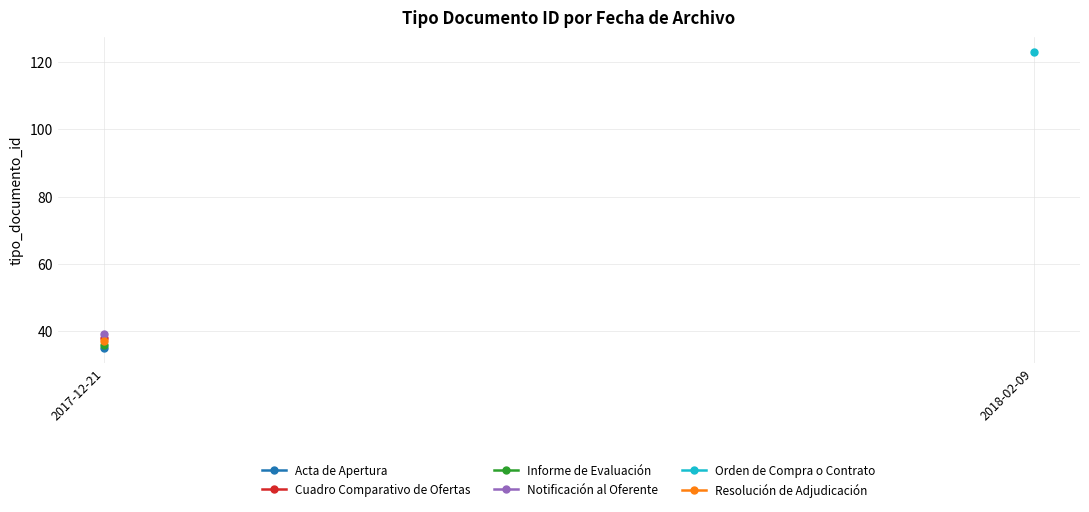

At how many categories does at least one series exceed 51?

1